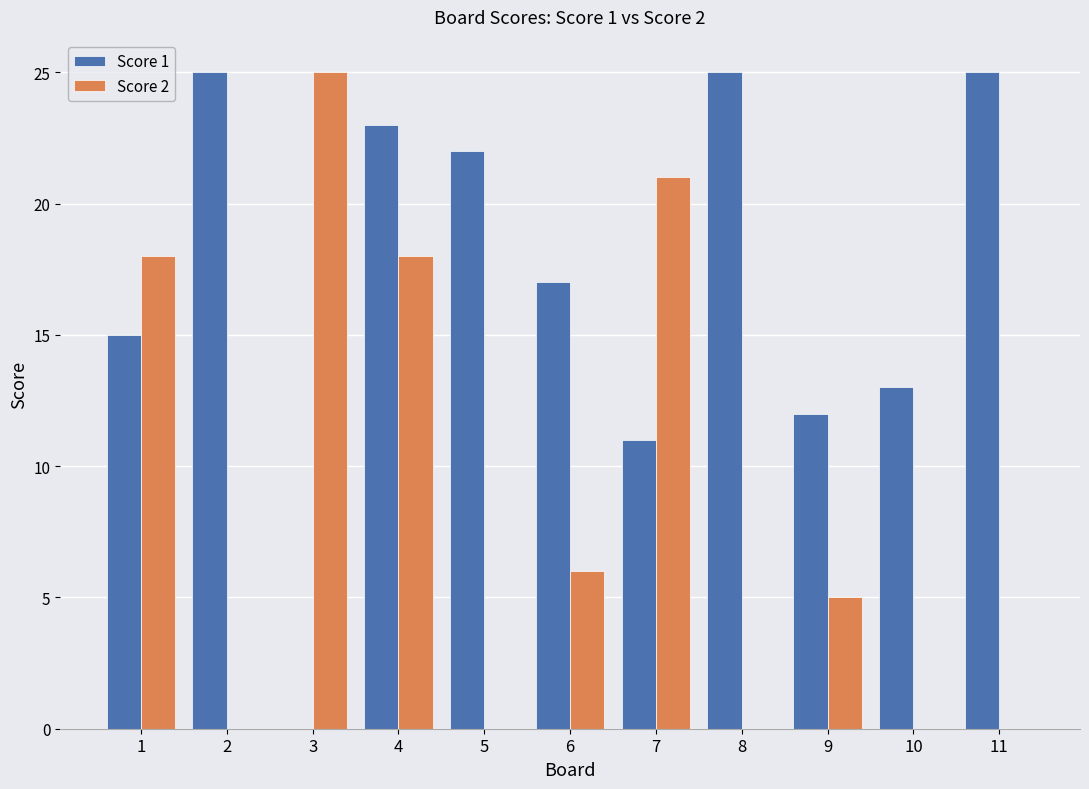

What is the sum of all Score 1 values?

188